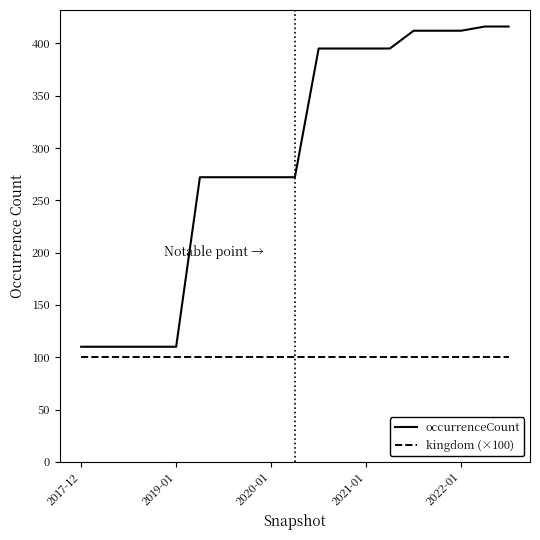

True or false: kingdom (×100) and occurrenceCount intersect in this chart.

False